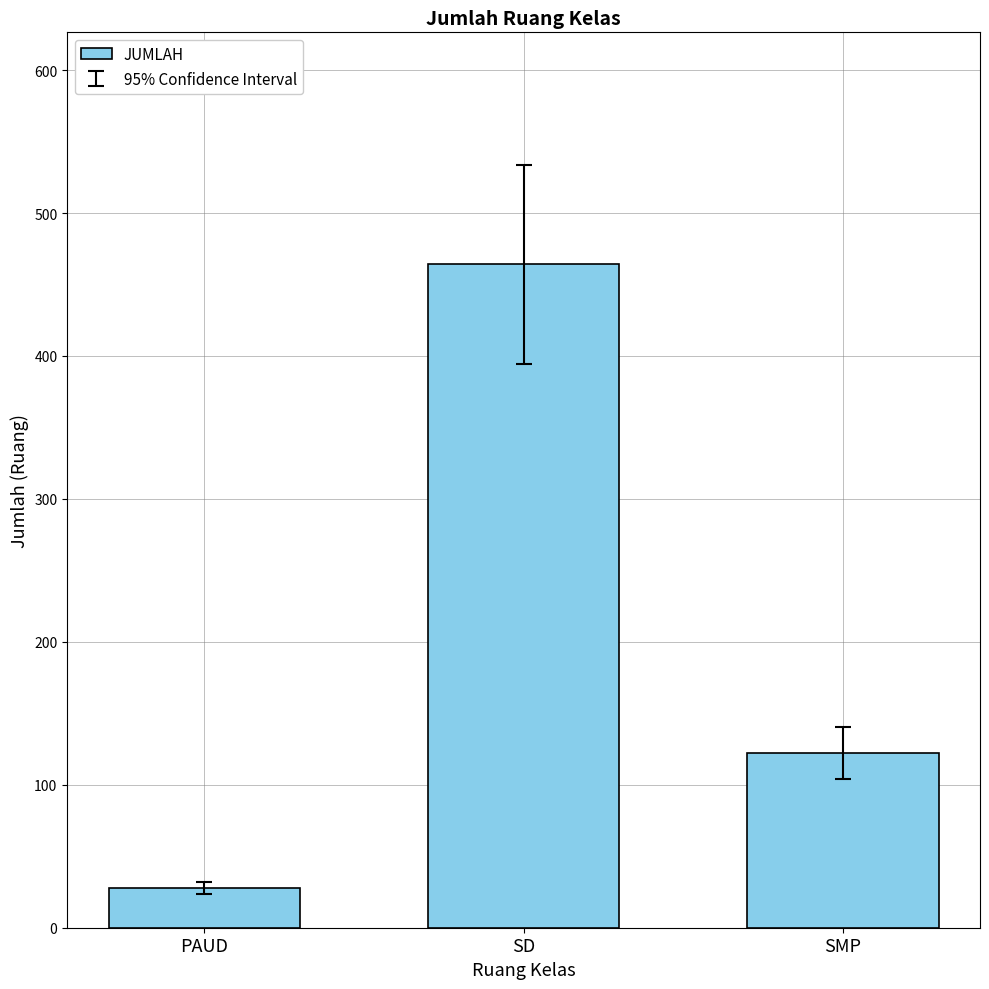

At which label is the value closest to 246?

SMP